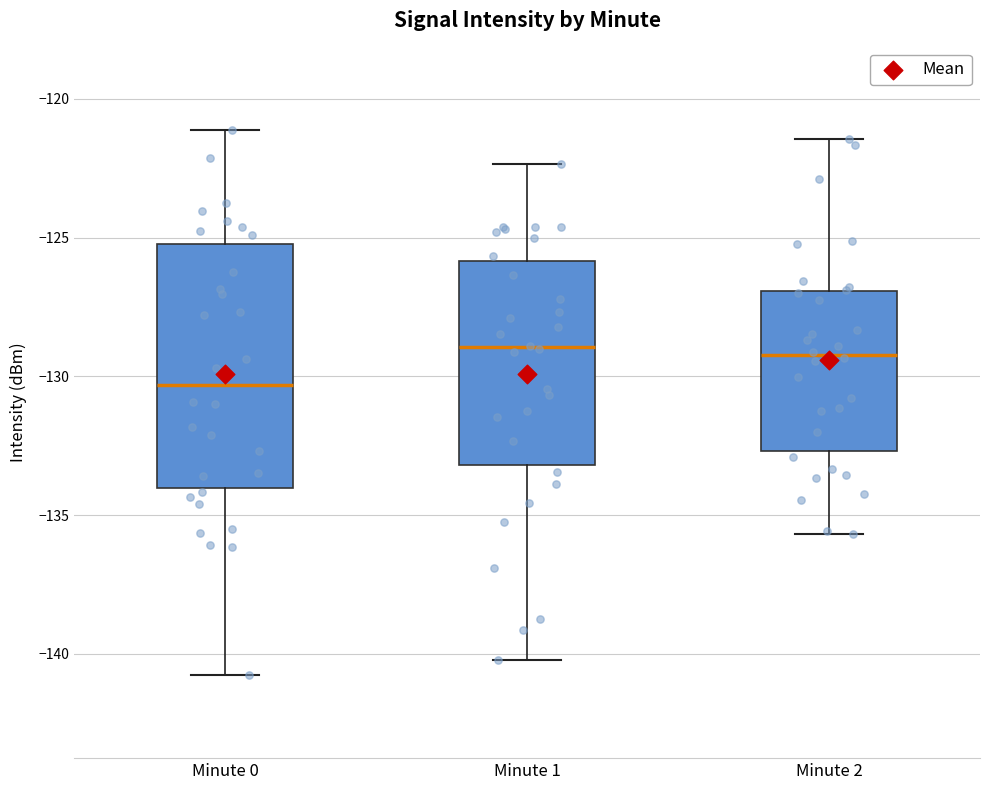

Which box is the tallest, from its lower edge to its upper edge?

Minute 0